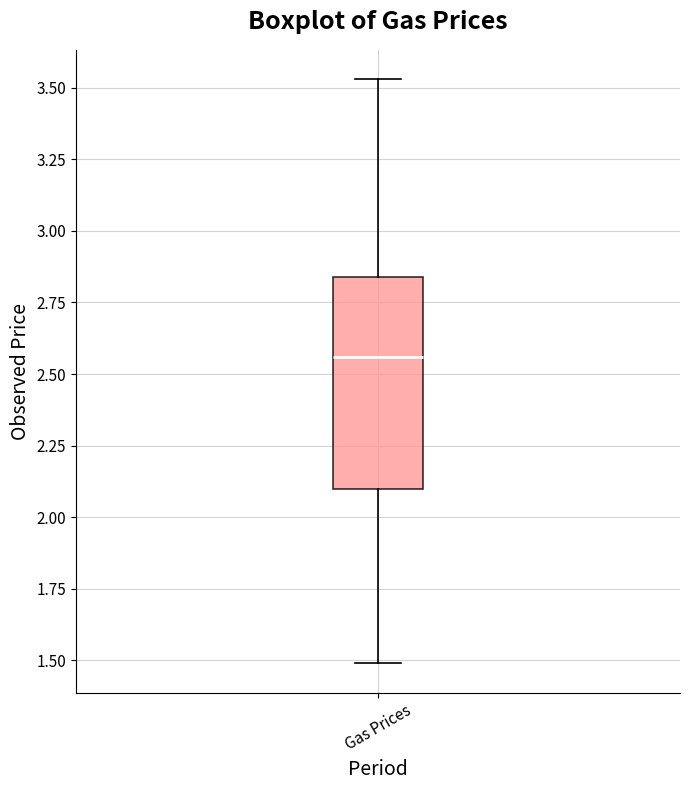

Transcribe this box plot: give where the median line is, the range the box spans, and where the two whiskers end, as read against the y-axis. The values are not printed on the chart, so give them approximately, as read against the axis.

median 2.55, box 2.10 to 2.85, whiskers 1.50 to 3.55